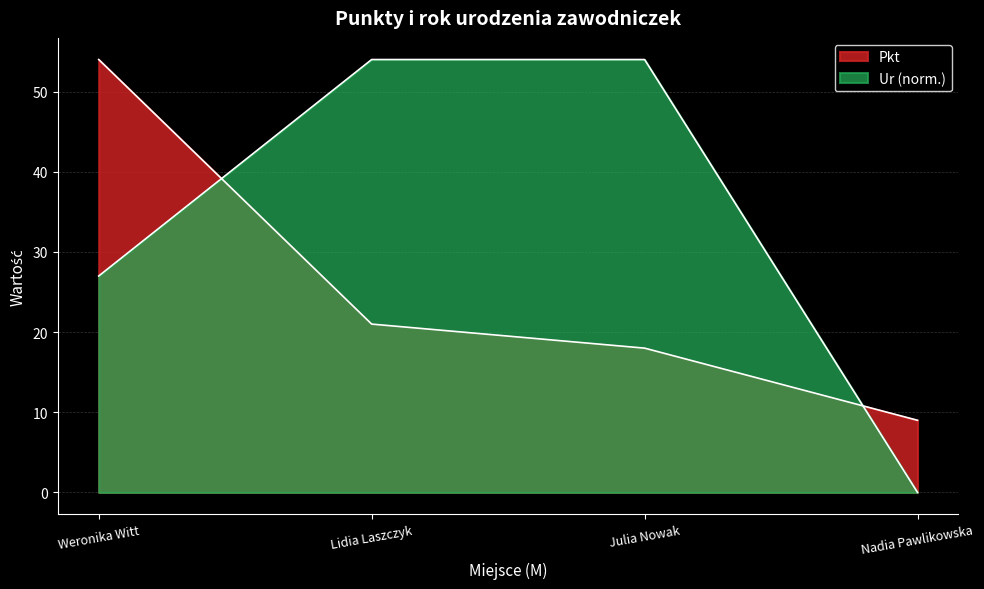

At which label does Pkt reach its peak?

Weronika Witt